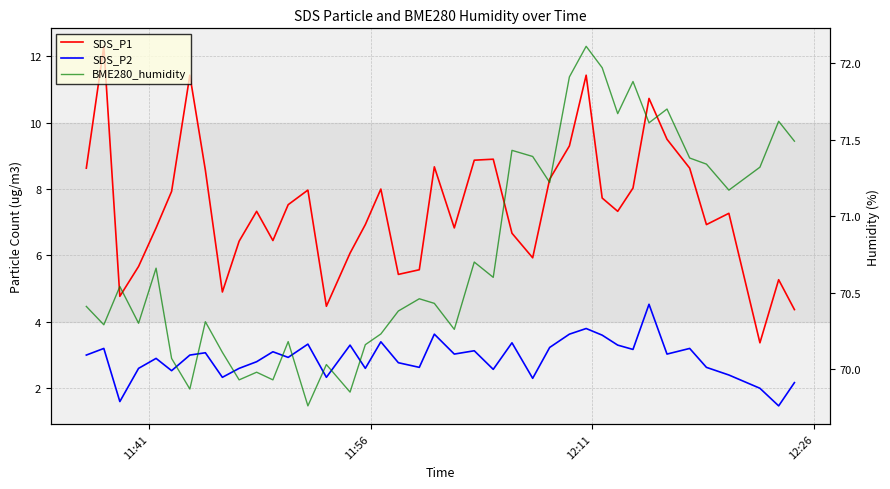

Is it true that SDS_P1 equals 4.6 at 27?

False